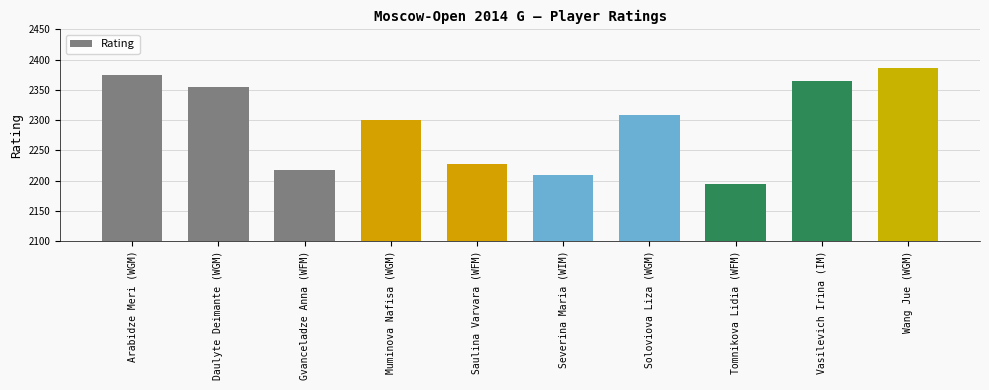

Are the bars horizontal?

No